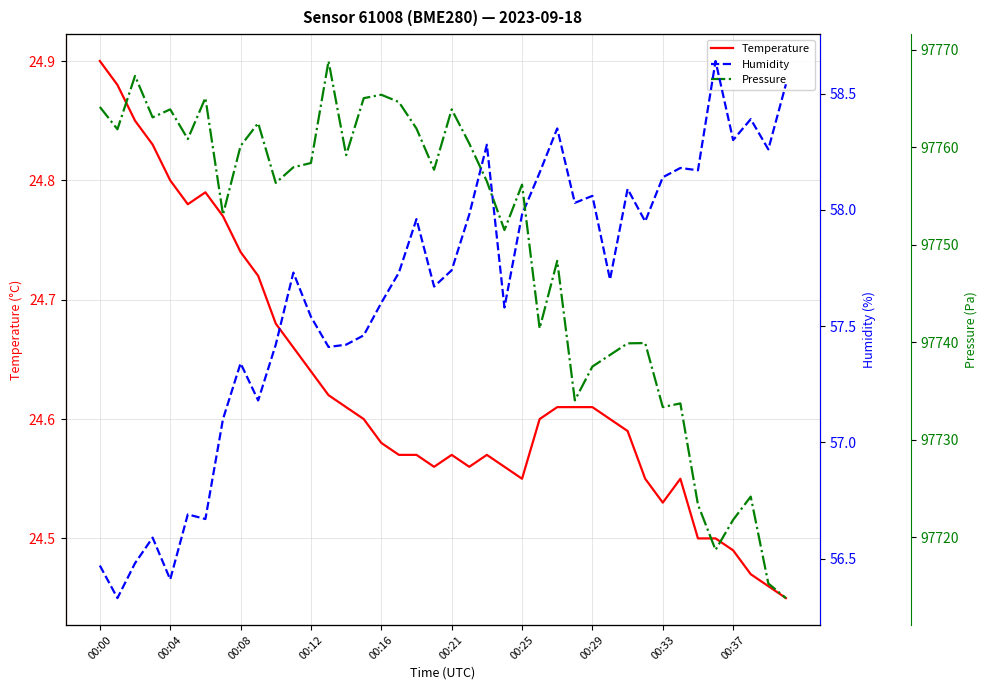

What is the maximum value shown in the chart?

97768.8